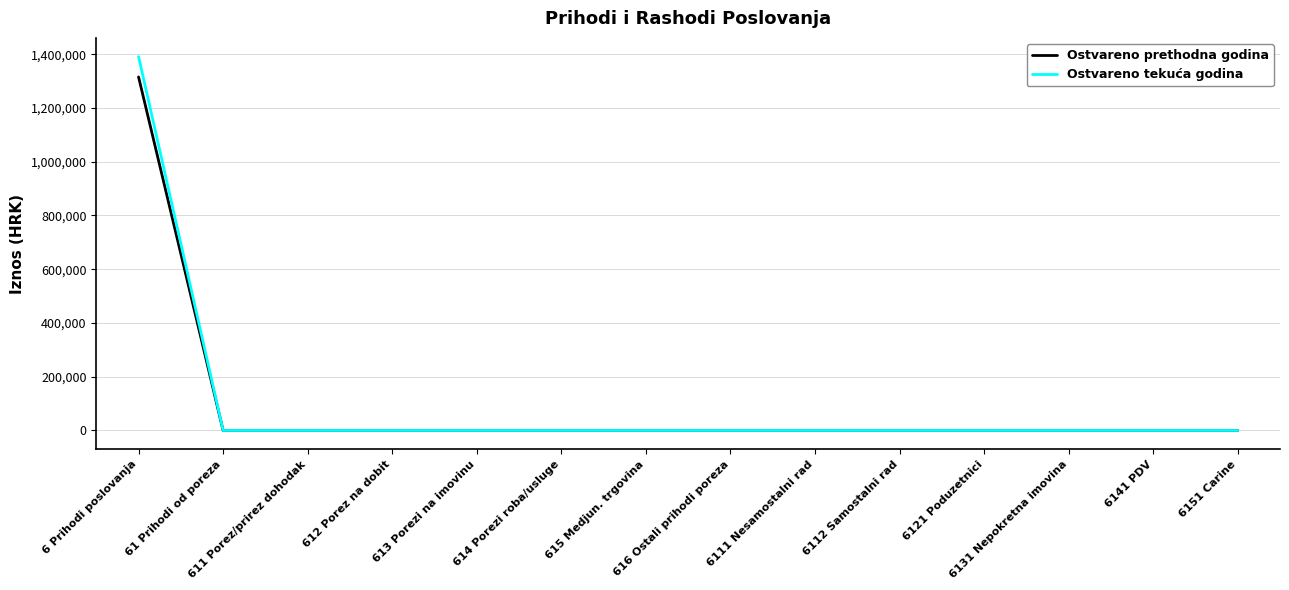

What are all the series names shown in the legend?

Ostvareno prethodna godina, Ostvareno tekuća godina